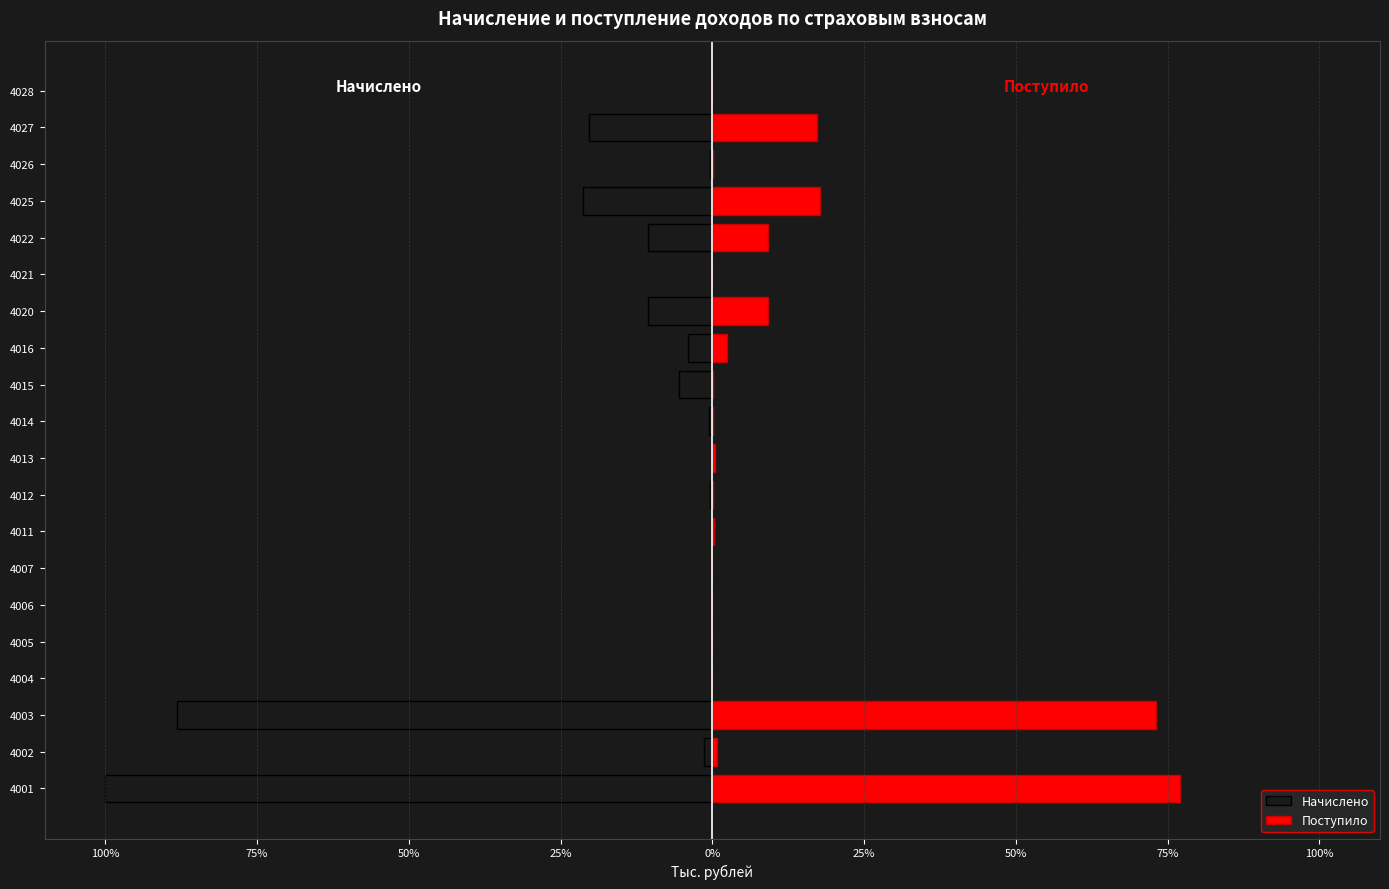

At how many categories does at least one series exceed -92?

20